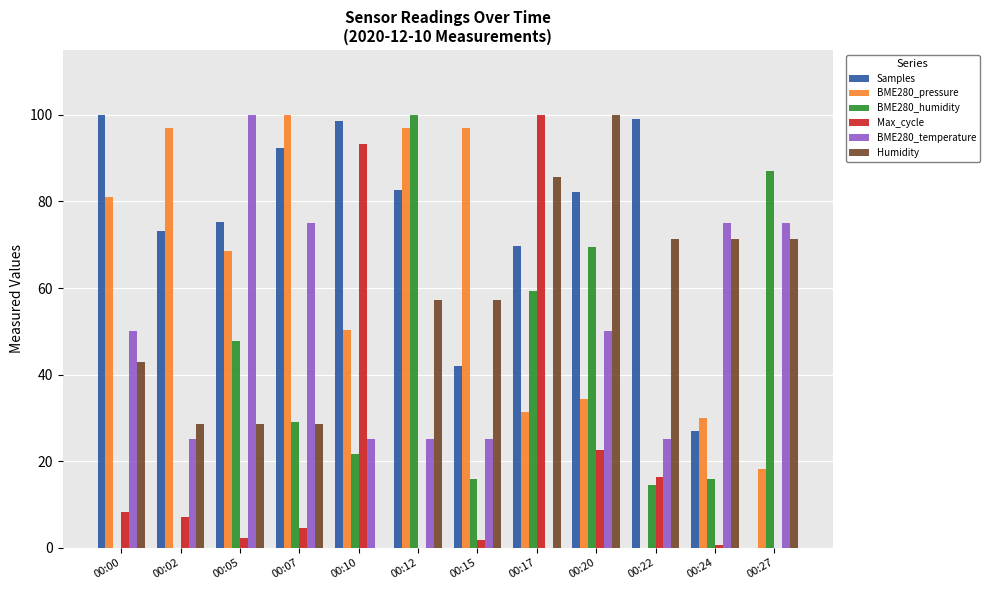

What is the total value across all series at 00:00?

282.1